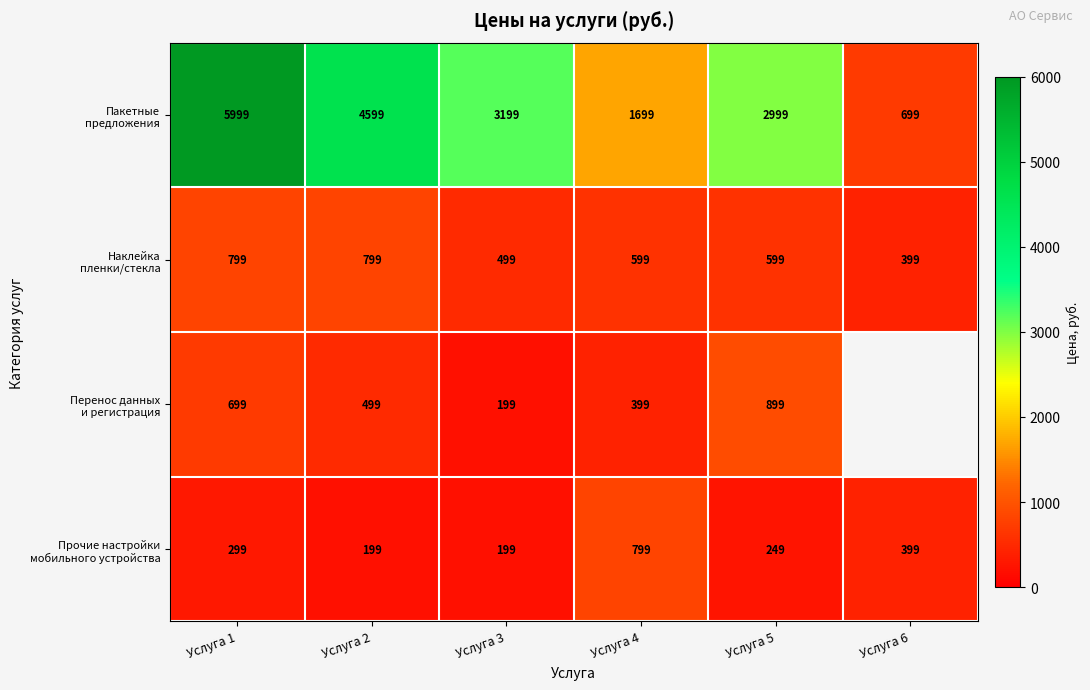

What is the spread (max minus min) of values at Услуга 4?

1300